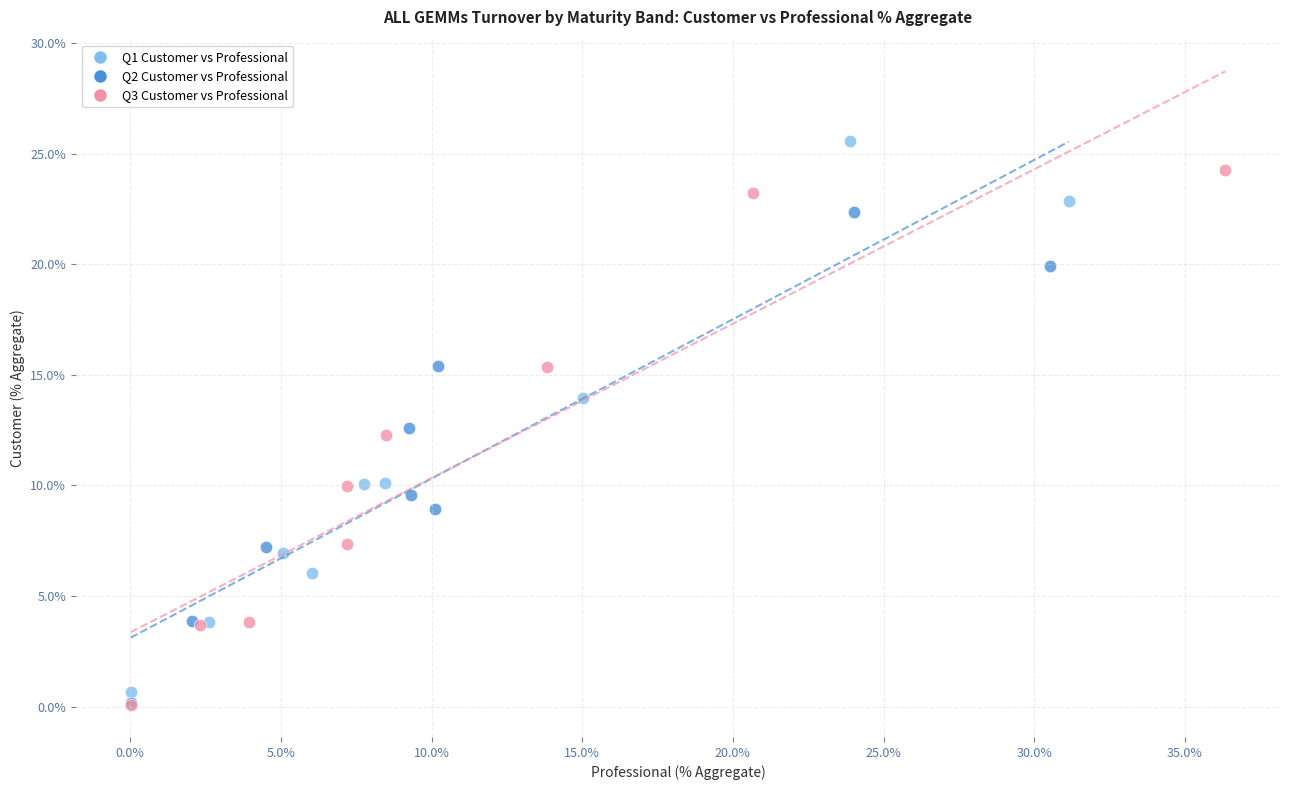

Which series contains the highest Y value?

Q1 Customer vs Professional